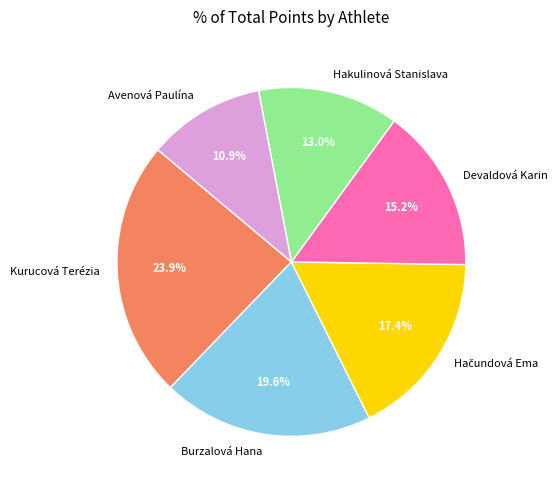

To the nearest percent, what is the average slice percentage?

17%